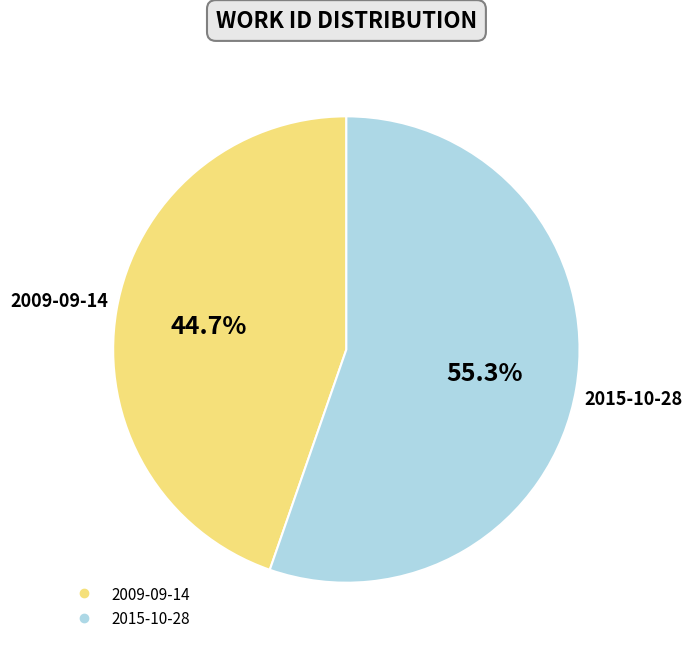

How many segments does this pie chart have?

2